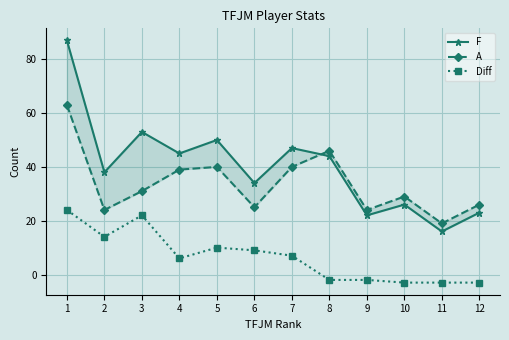

What is the difference between the maximum and minimum values in the F series?

71